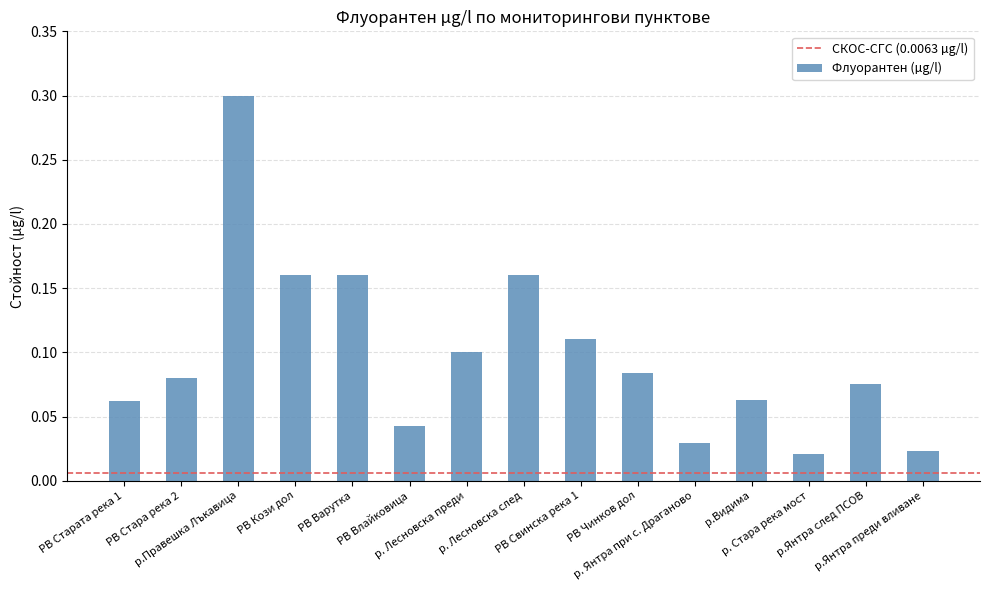

What is the difference between the maximum and minimum values?

0.3